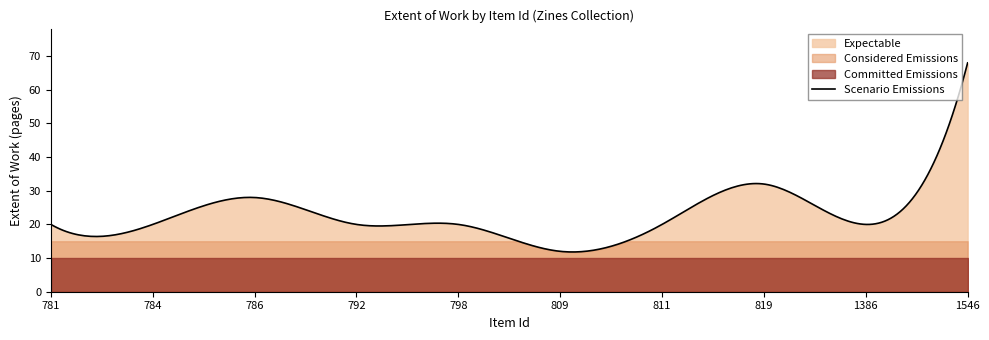

List the labels in order of value, smallest first.

809, 781, 784, 792, 798, 811, 1386, 786, 819, 1546